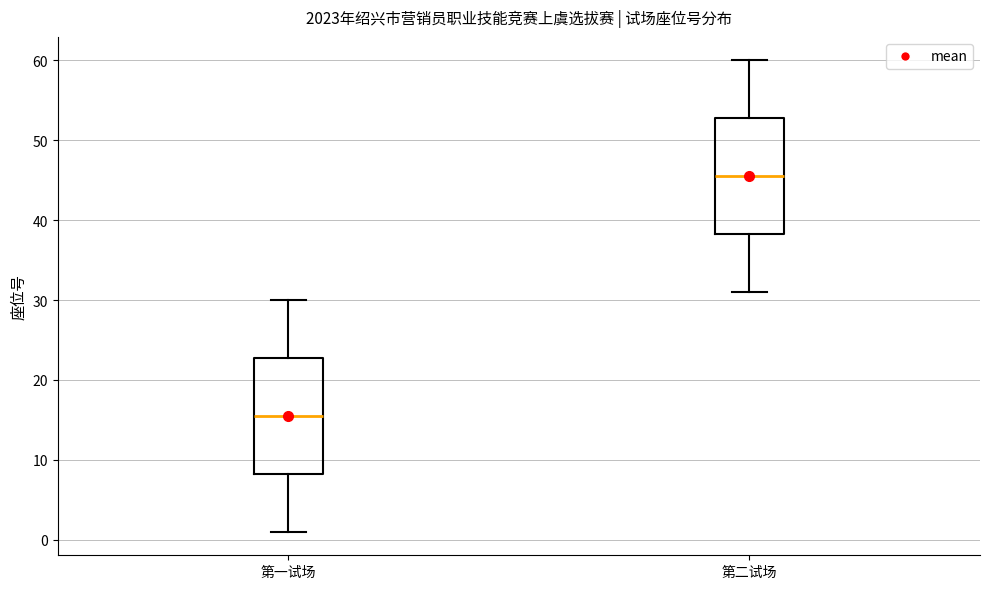

Where is the upper edge of the box for 第一试场 on the y-axis? The values are not printed on the chart, so give them approximately, as read against the axis.

23